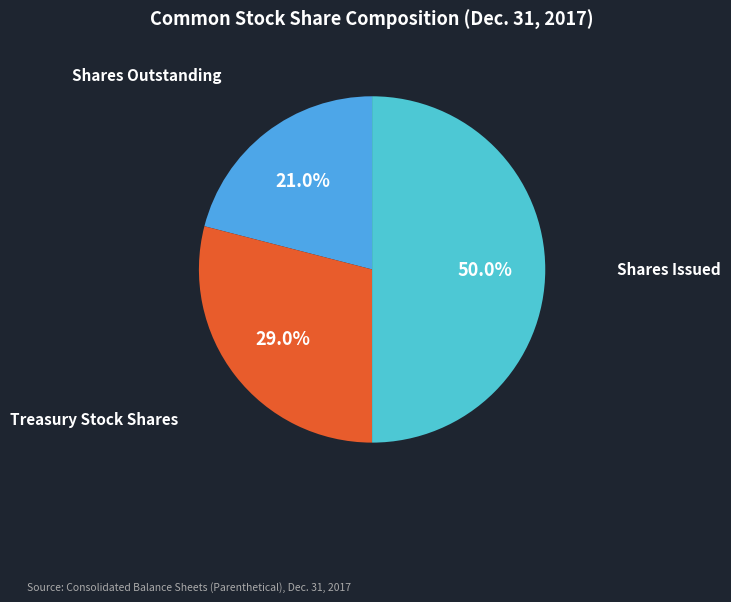

Is it true that Treasury Stock Shares is 36% of the pie?

False